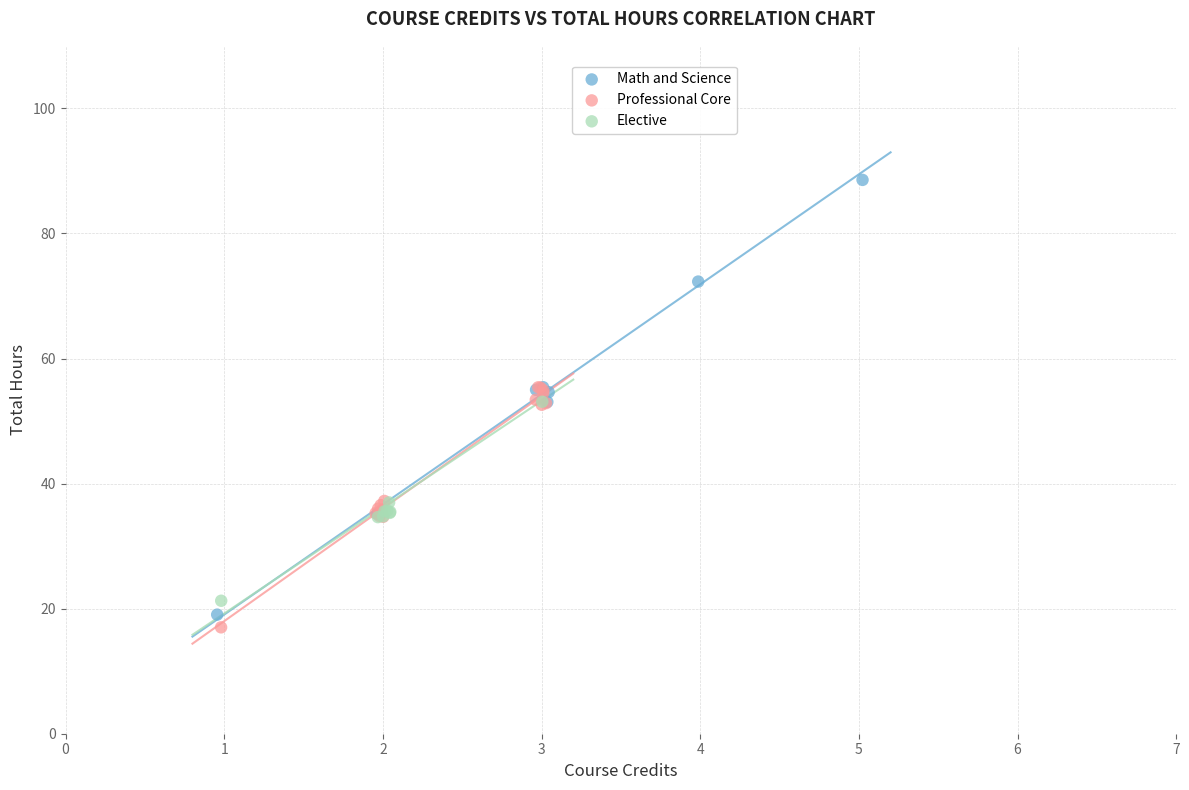

Which series reaches the maximum Y coordinate?

Math and Science